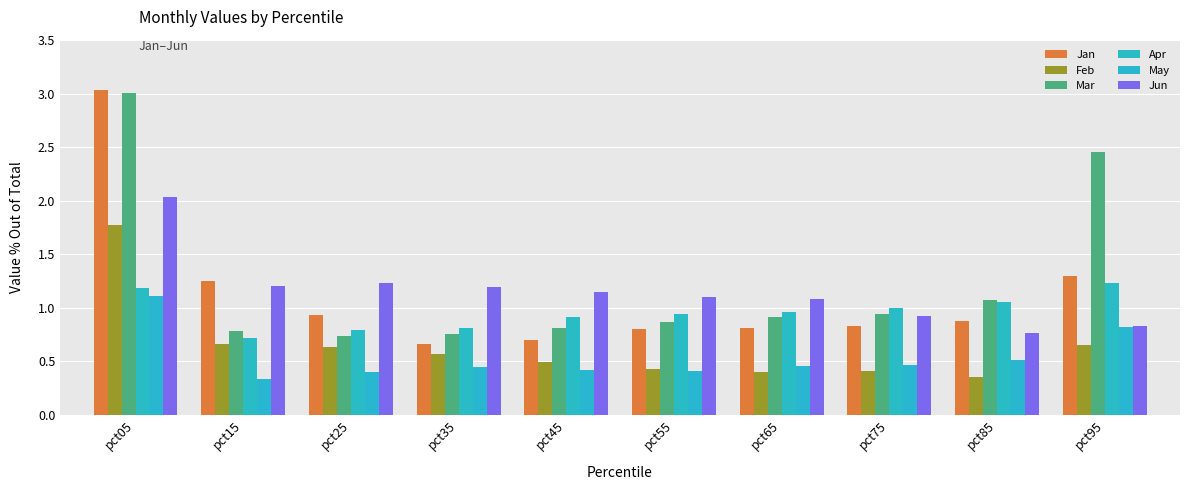

What are all the series names shown in the legend?

Jan, Feb, Mar, Apr, May, Jun